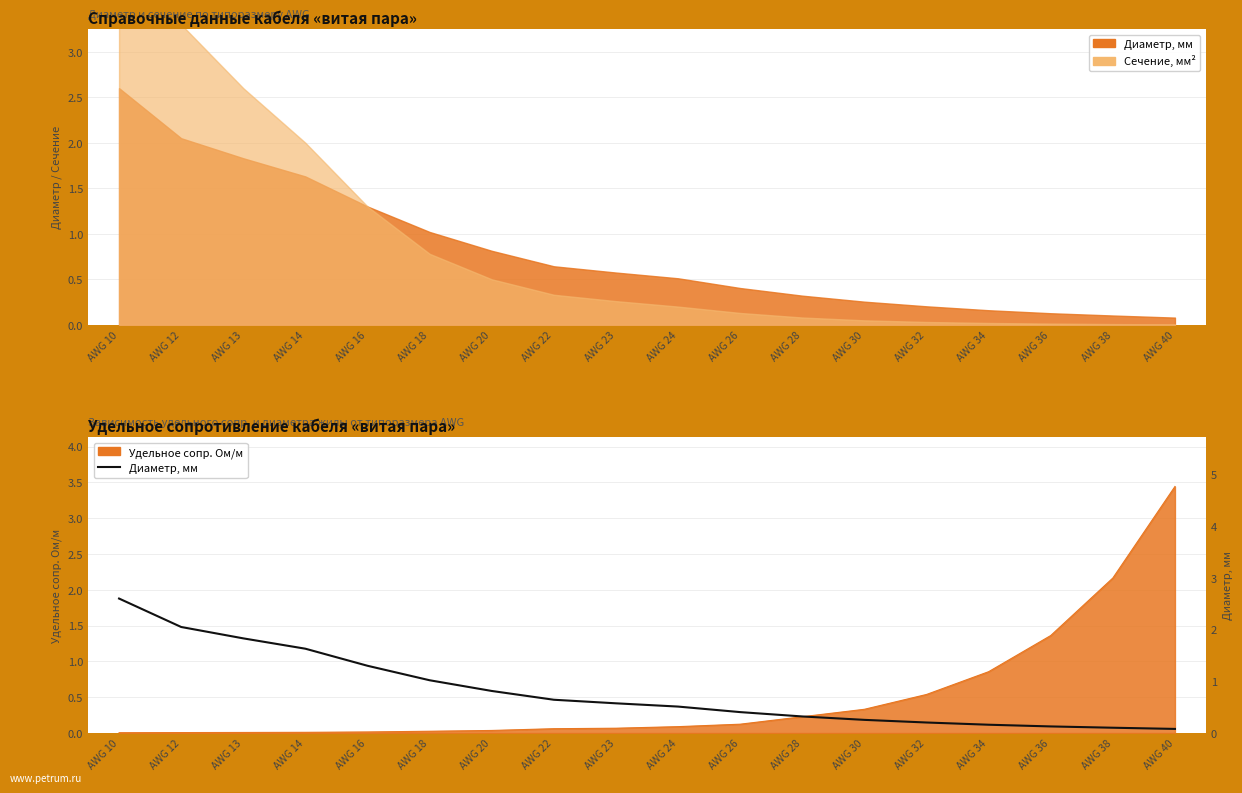

Count the number of categories in the chart.

18